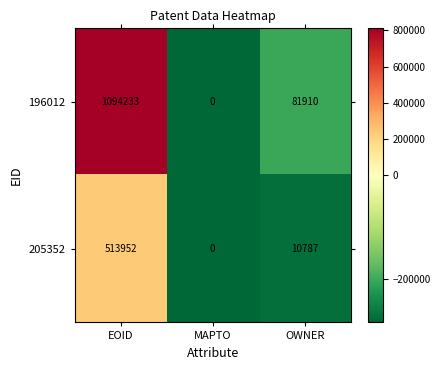

The value of 196012 at OWNER is 81910. True or false?

True